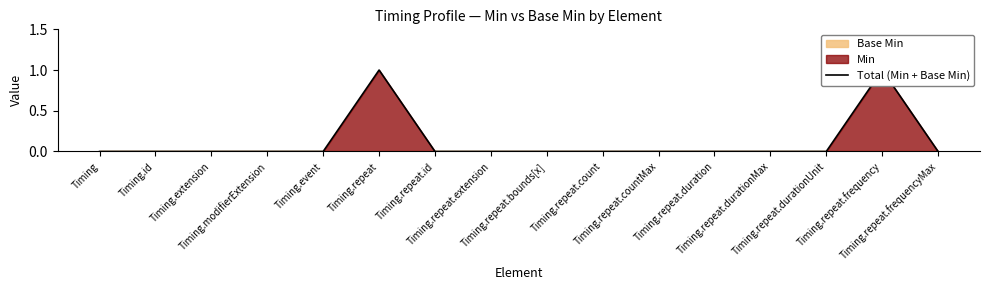

Count the values in the range 0 to 1.

16